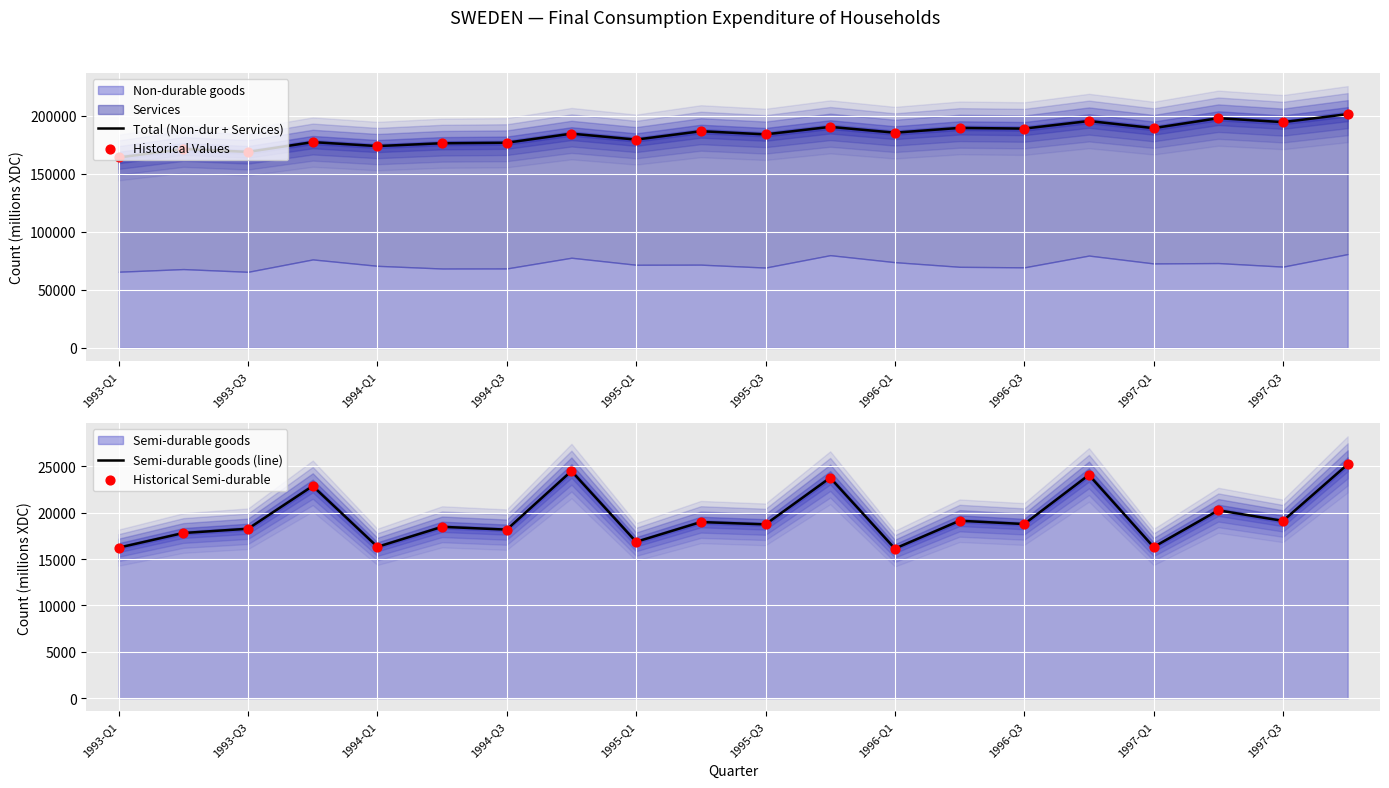

Is the value of Total (Non-dur + Services) at 1993-Q3 greater than the value of Historical Values at 14?

No